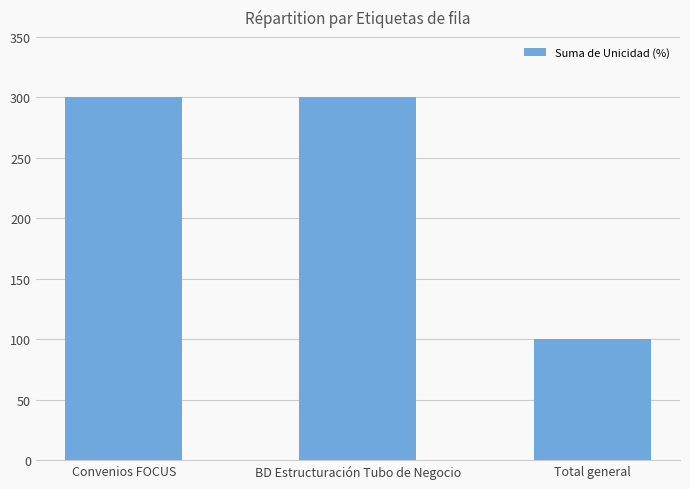

At which category does the chart reach its minimum across all series?

Total general